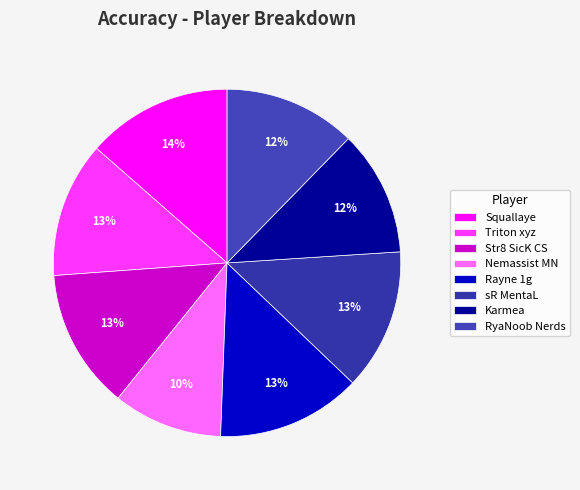

Is there any slice that represents more than half of the pie?

No